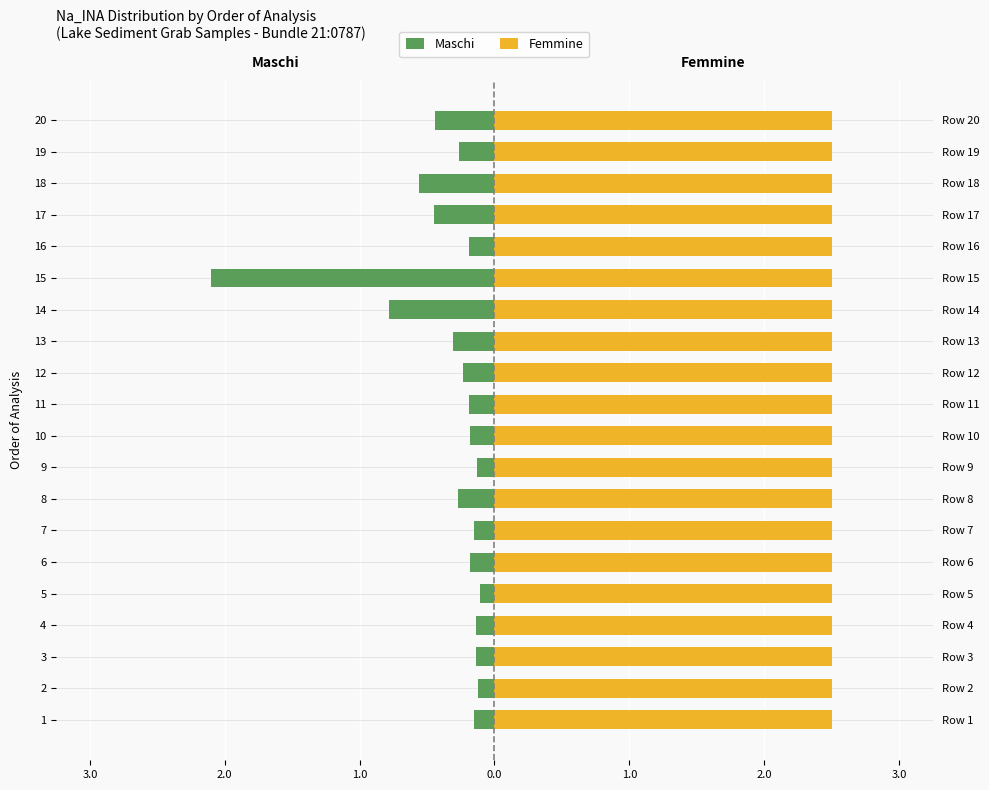

Does the chart contain stacked bars?

No